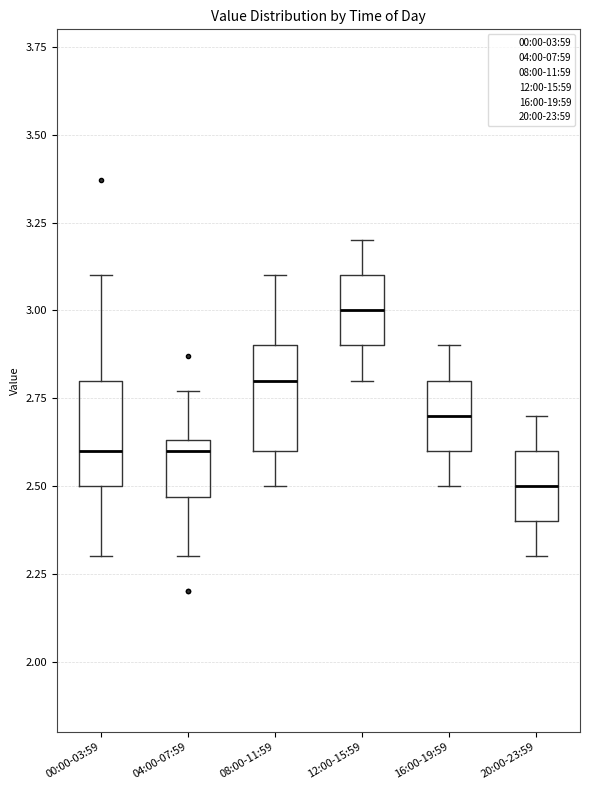

Where is the lower edge of the box for 12:00-15:59 on the y-axis? The values are not printed on the chart, so give them approximately, as read against the axis.

2.90